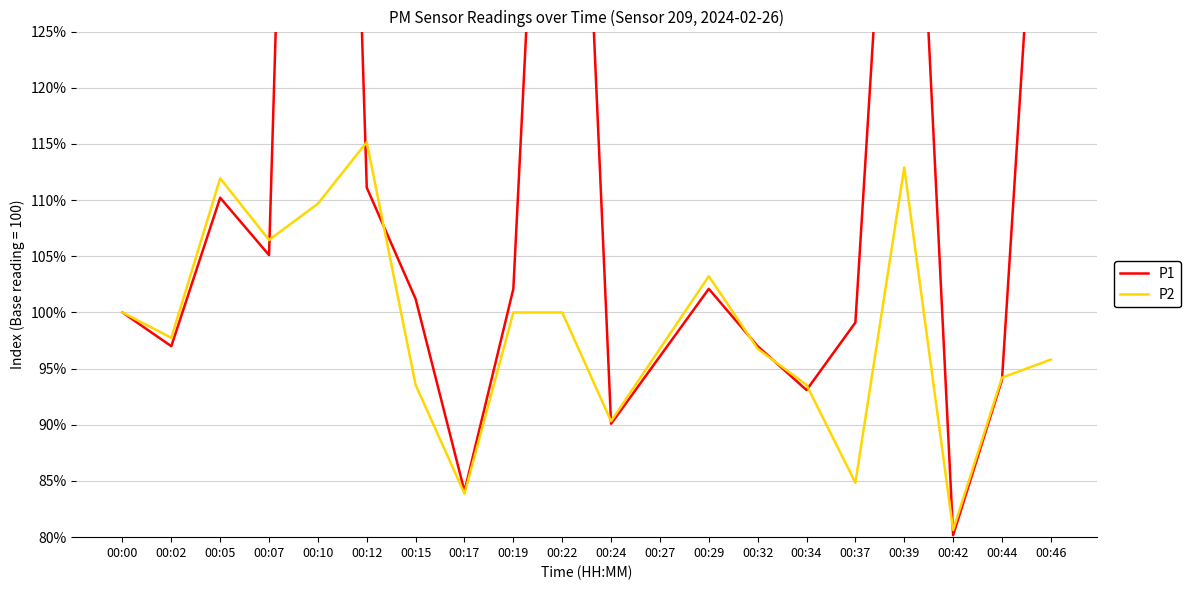

What is the total value across all series at 00:00?

200.0